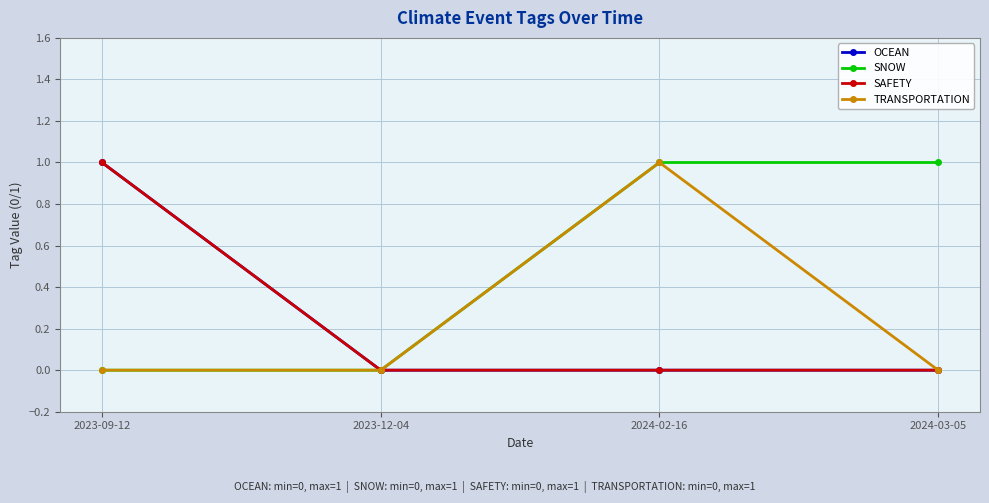

Does the chart have visible grid lines?

Yes